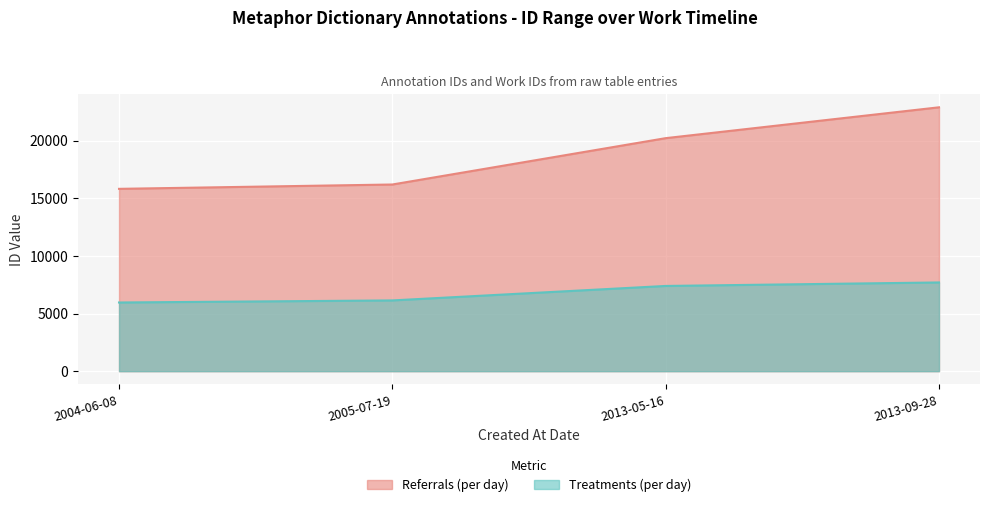

The value of Treatments (per day) at 2005-07-19 is 10915. True or false?

False